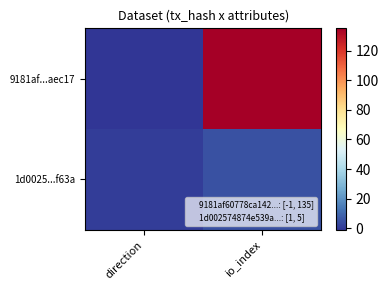

What is the maximum value shown in the chart?

135